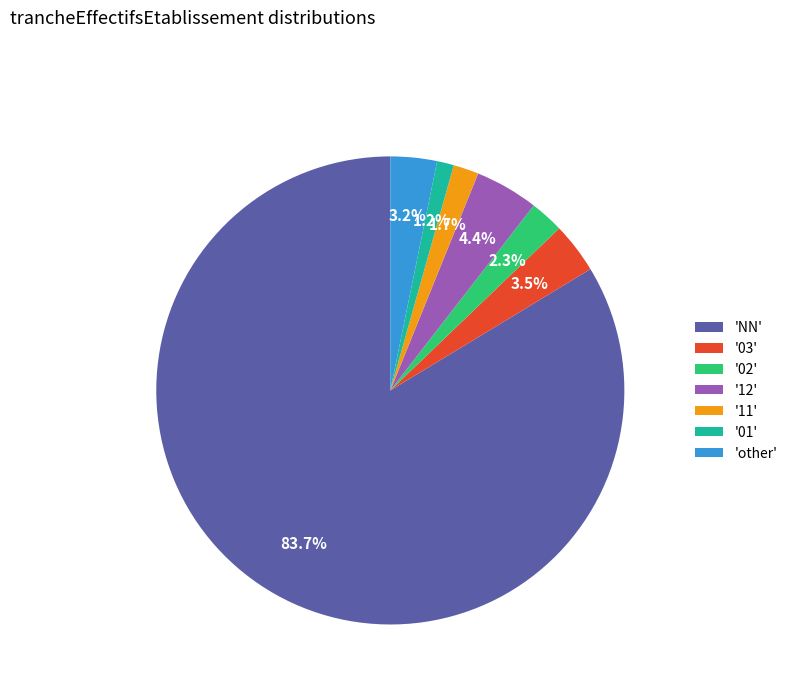

What is the majority slice?

'NN'